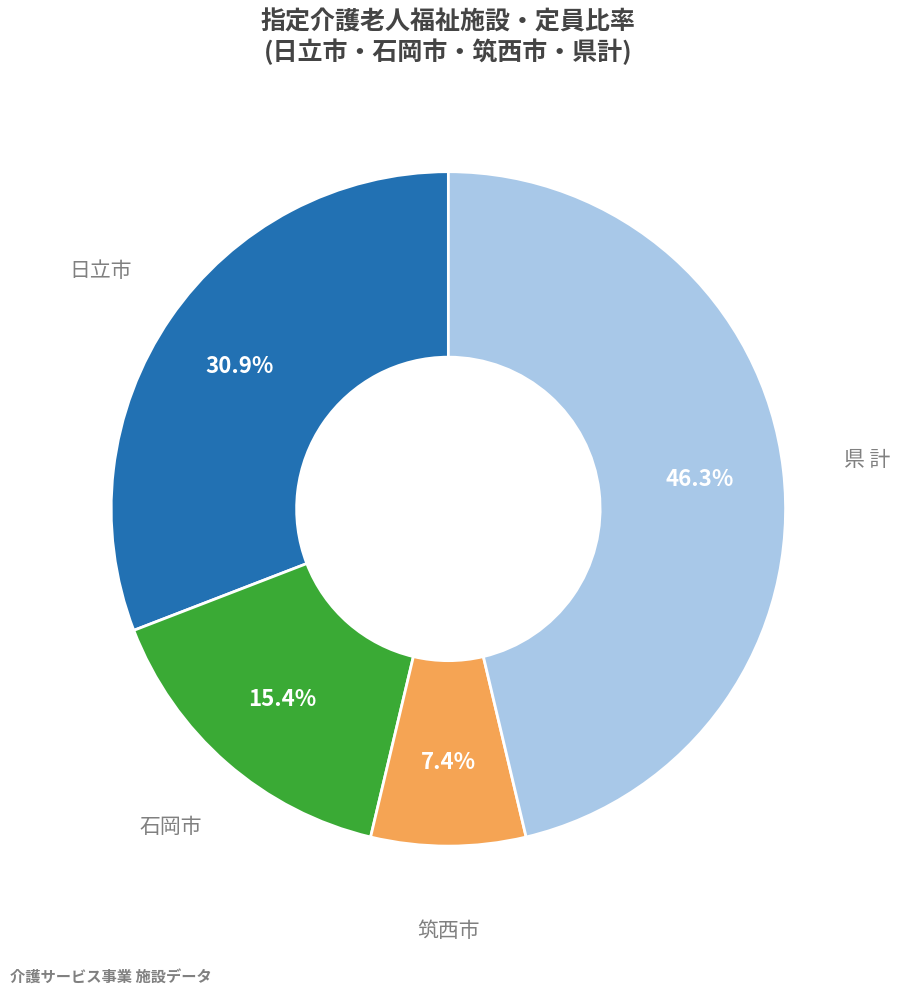

Rank the categories by value from lowest to highest.

筑西市, 石岡市, 日立市, 県 計